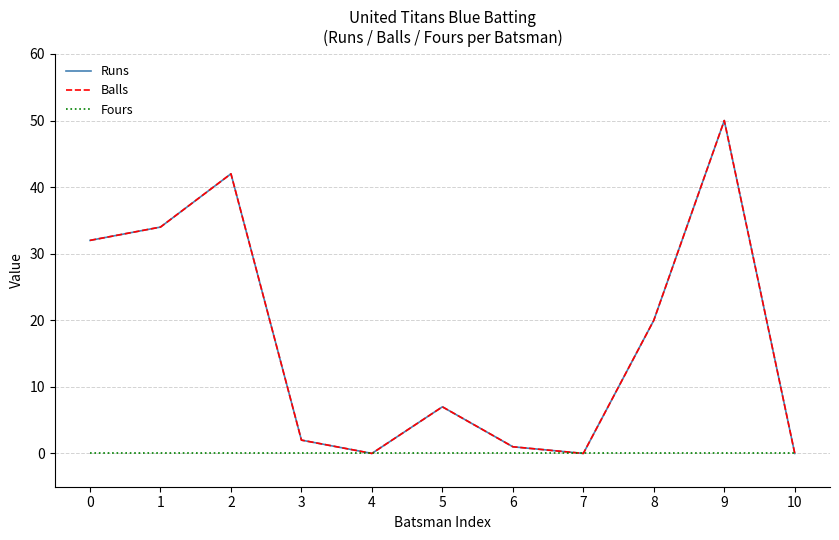

What is the spread (max minus min) of values at 5?

7